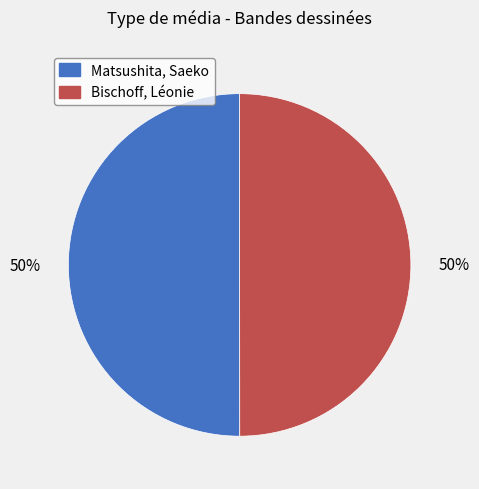

Combined, do Matsushita, Saeko and Bischoff, Léonie account for over 50%?

Yes